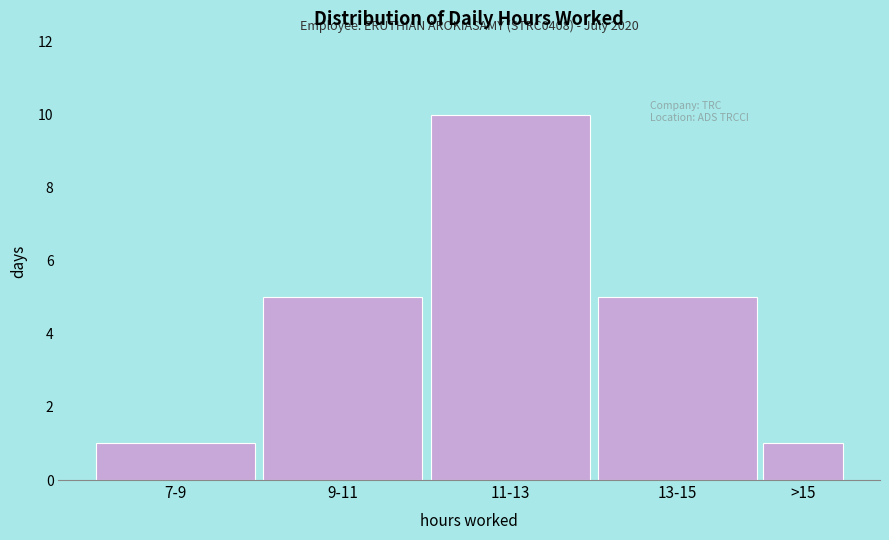

Reading left to right, list all the values displayed in this chart.

1	5	10	5	1